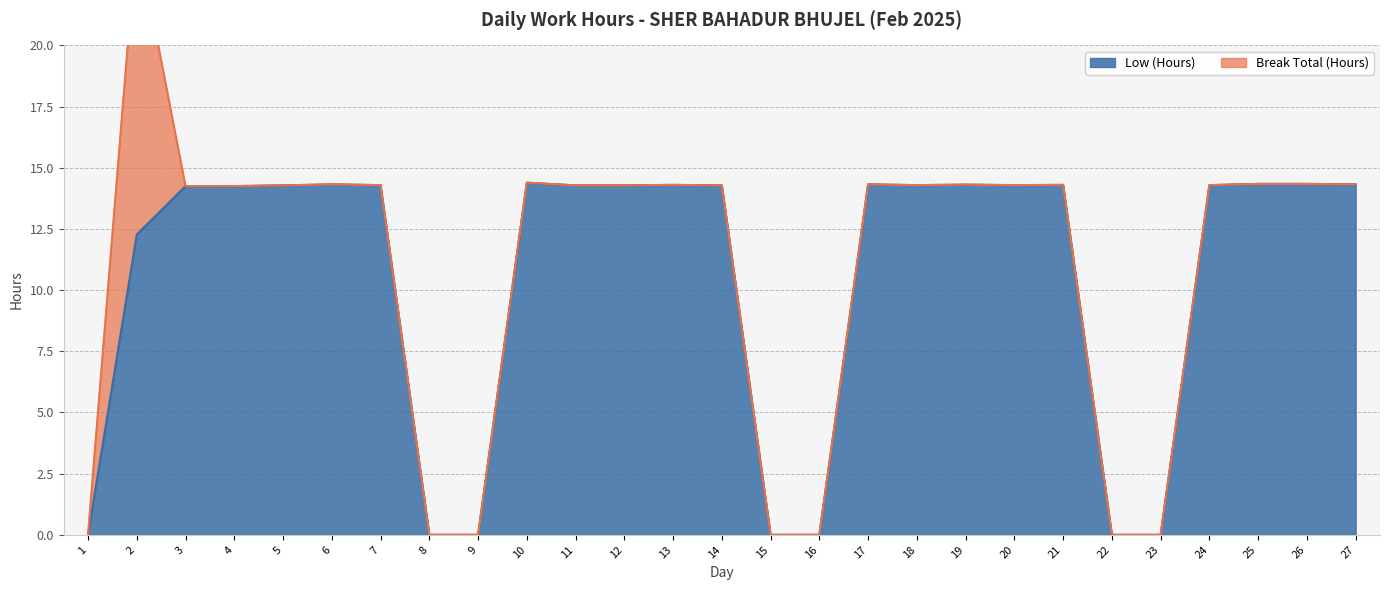

What is the average value?

10.5